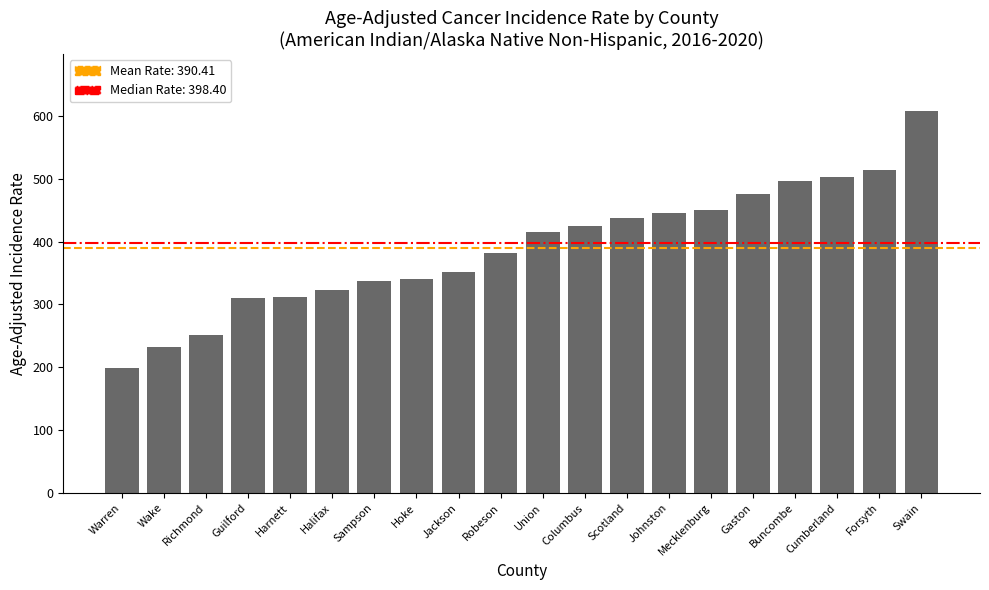

Are the bars grouped side by side (vs. stacked)?

No